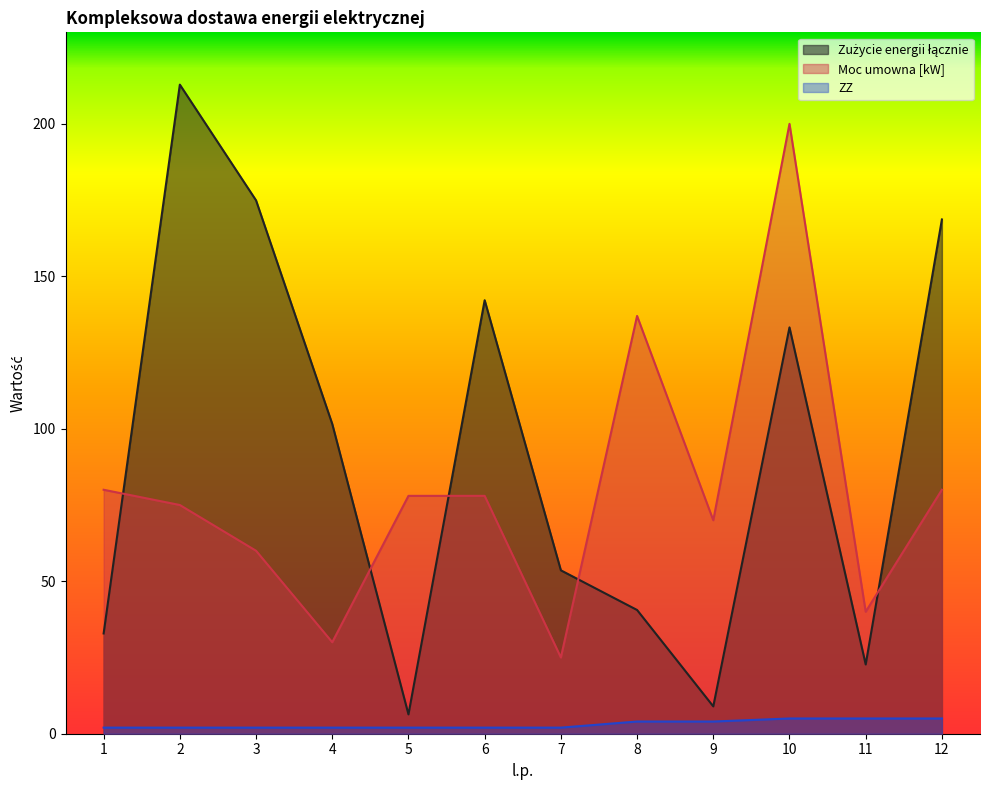

At how many categories does at least one series exceed 14?

12